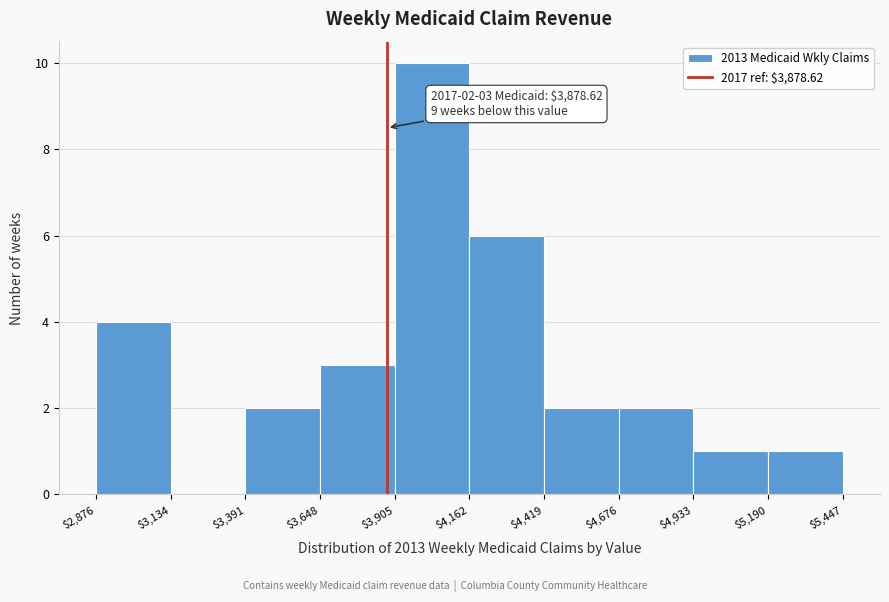

Over which range of the x-axis is the bar tallest?

$3,905 to $4,162